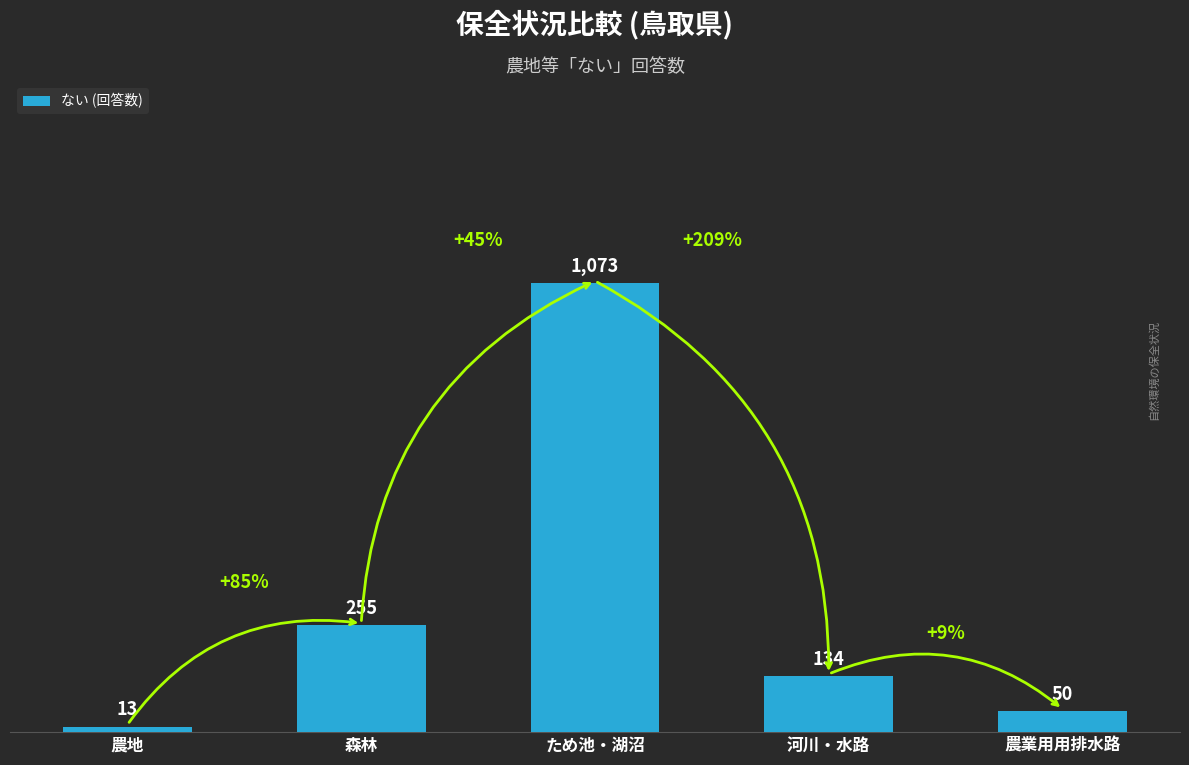

How many bars are there in total?

5